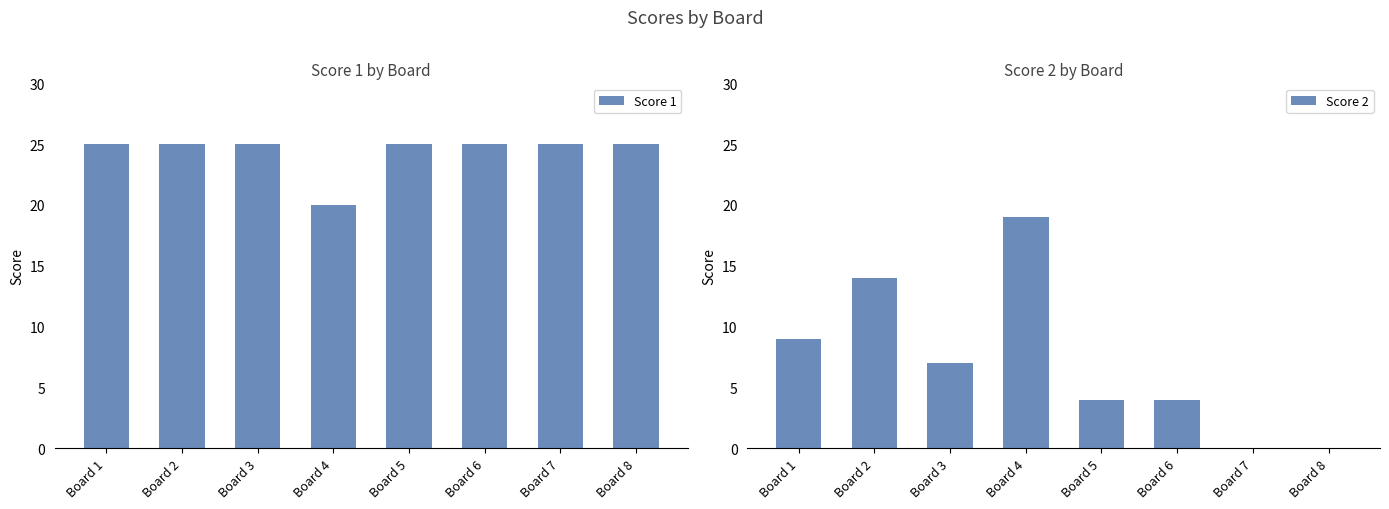

How many data points does each series have?

8